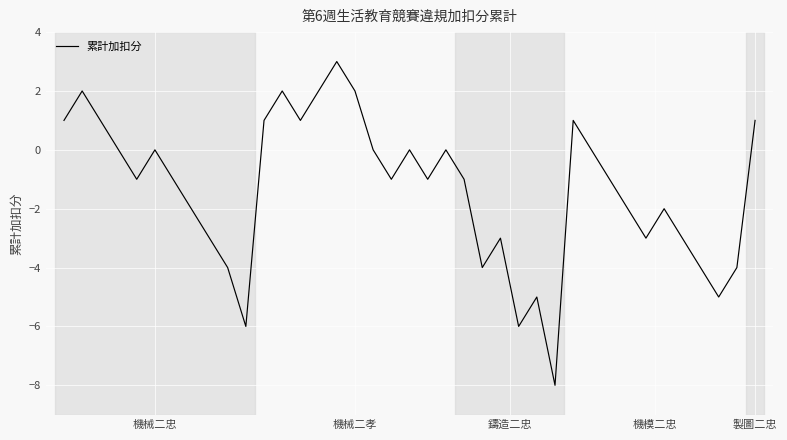

What is the average value?

-1